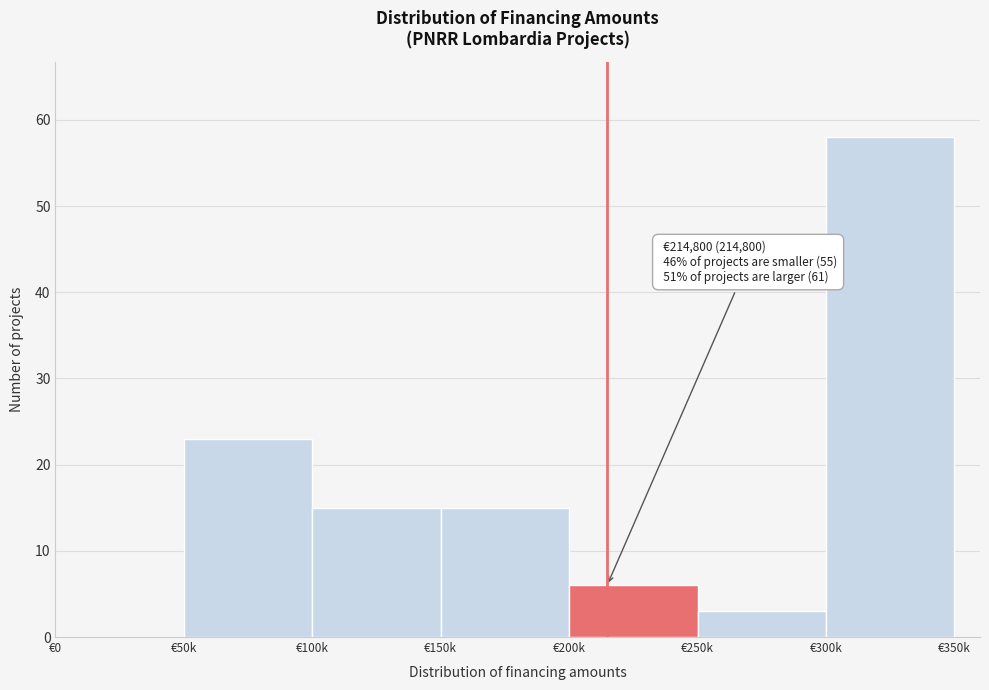

Reading left to right, list all the values displayed in this chart.

€0=0	€50k=23	€100k=15	€150k=15	€200k=6	€250k=3	€300k=58